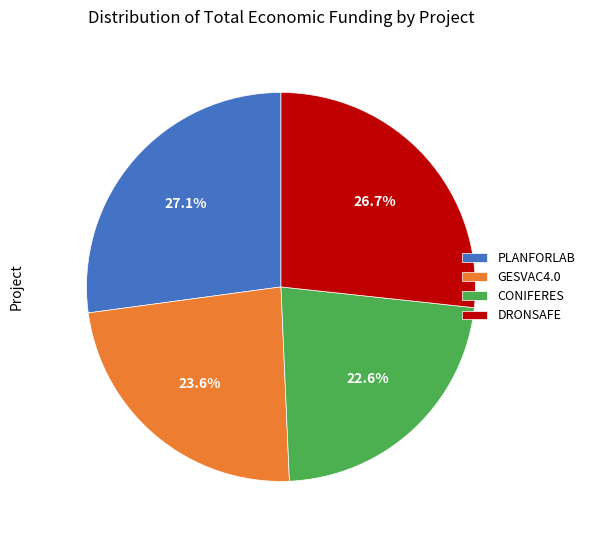

What percentage do CONIFERES and GESVAC4.0 together represent?

46.2%